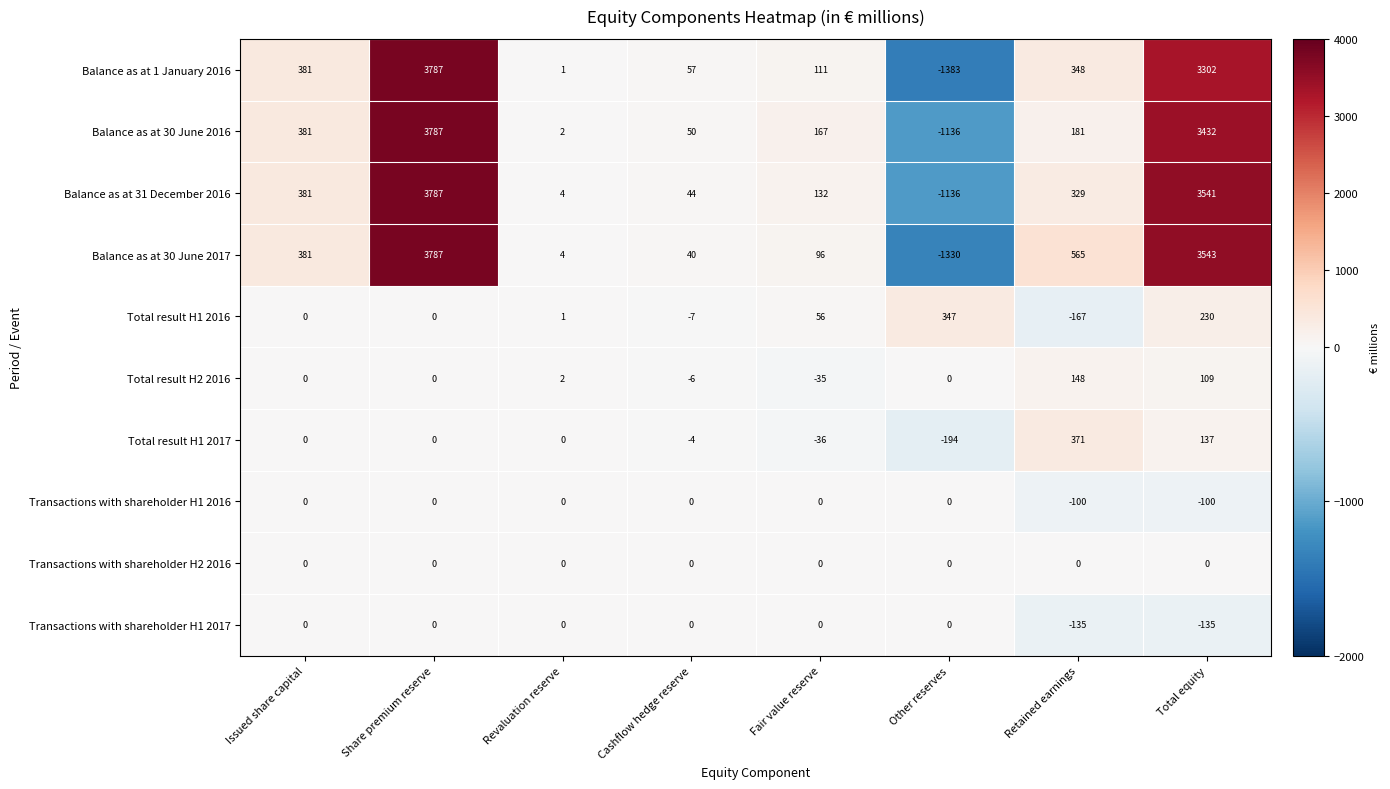

How many distinct data groups are displayed?

10